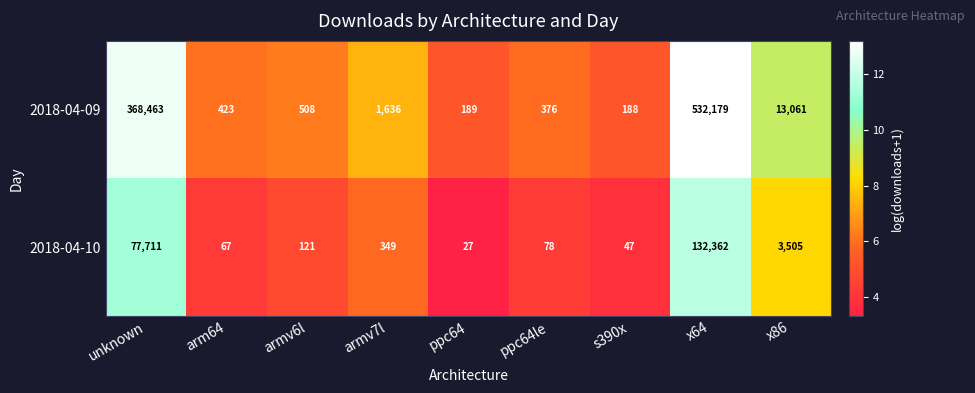

What is the sum of all 2018-04-09 values?

917023